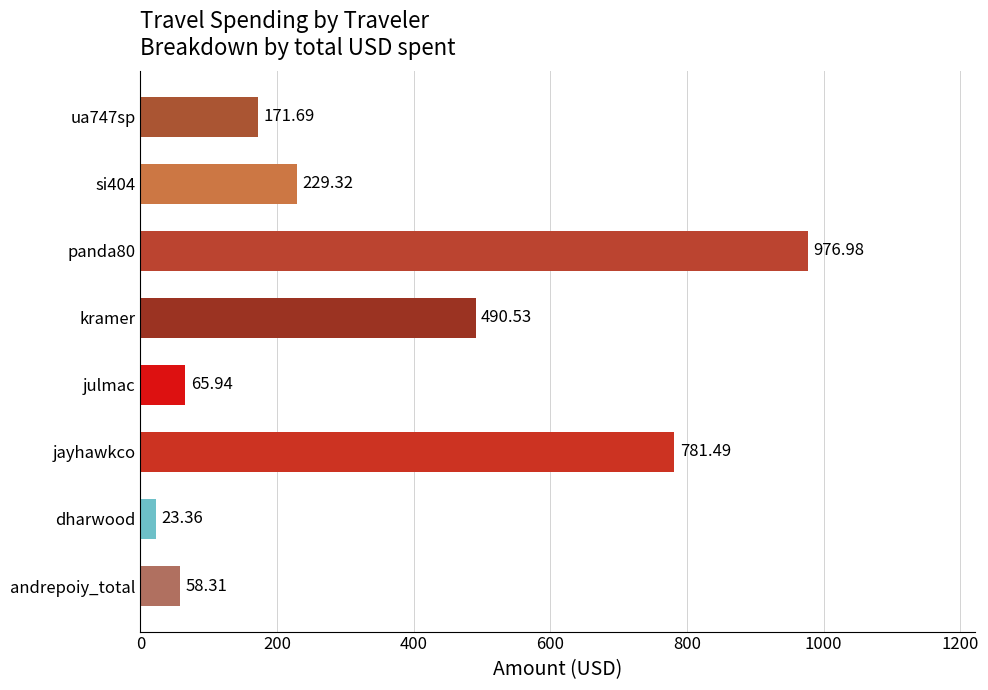

Rank the categories by value from lowest to highest.

dharwood, andrepoiy_total, julmac, ua747sp, si404, kramer, jayhawkco, panda80